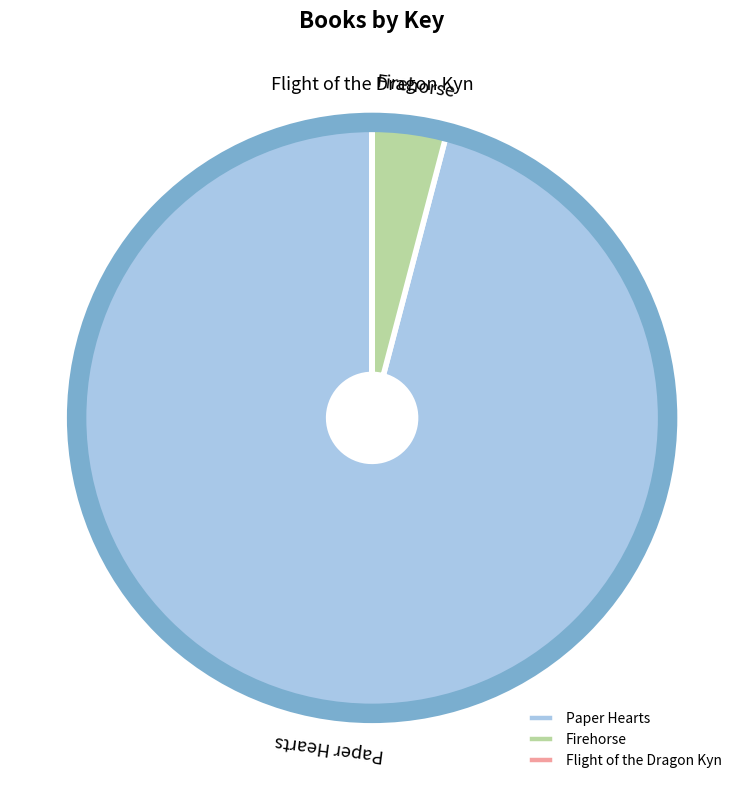

Which has a higher value, Firehorse or Paper Hearts?

Paper Hearts